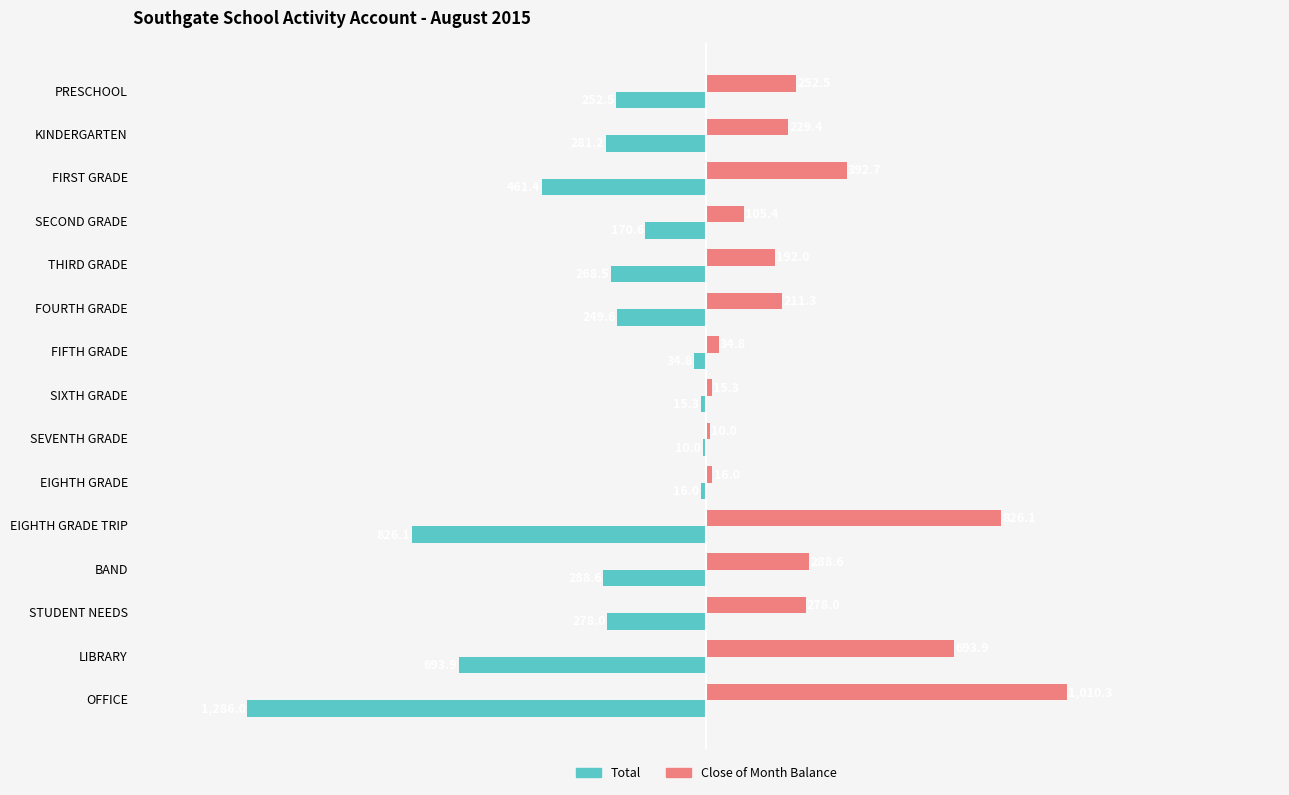

What is the smallest value displayed?

-1286.0